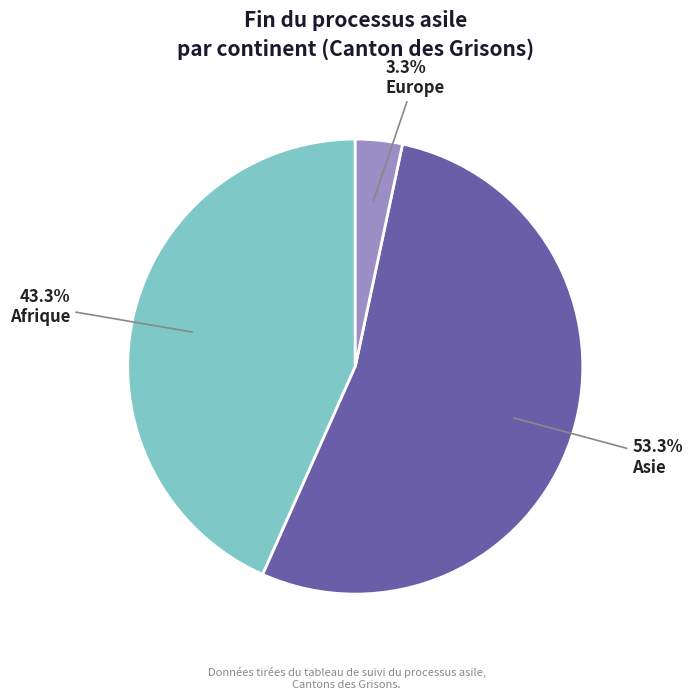

Approximately how many times larger is the value at Europe compared to Asie?

0.1